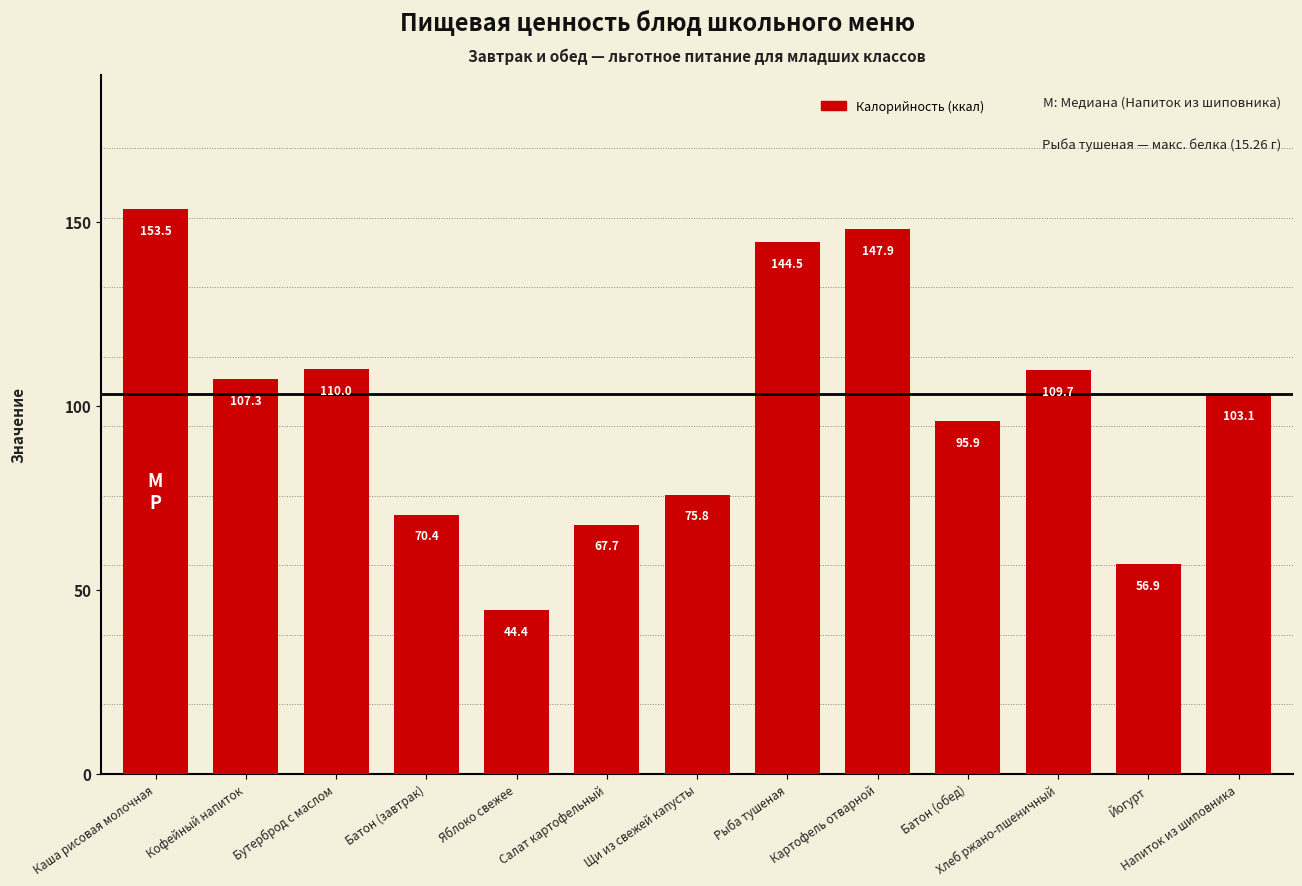

What position from the right is Салат картофельный?

8